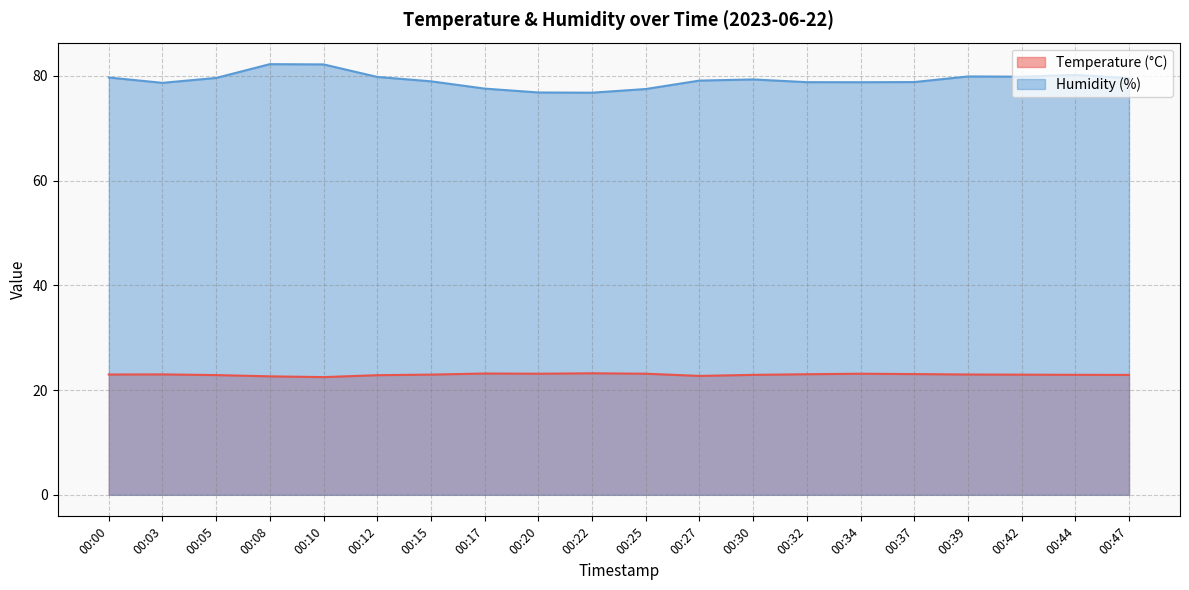

At which category does the chart reach its peak across all series?

00:08